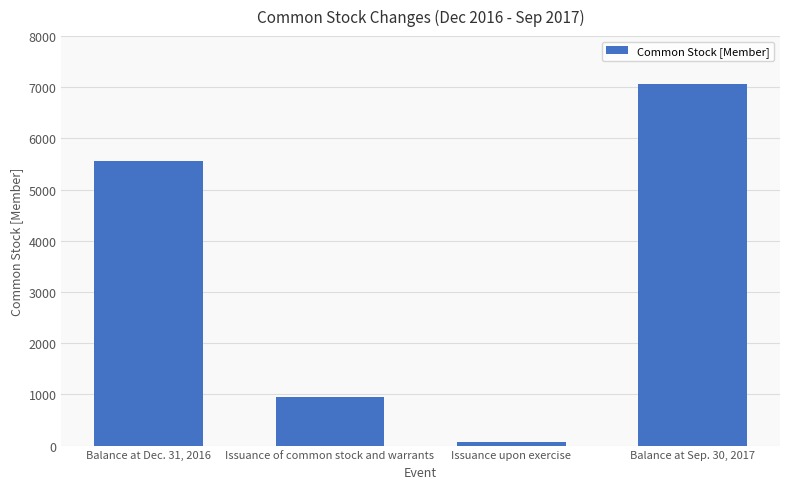

How many series are shown in this chart?

1